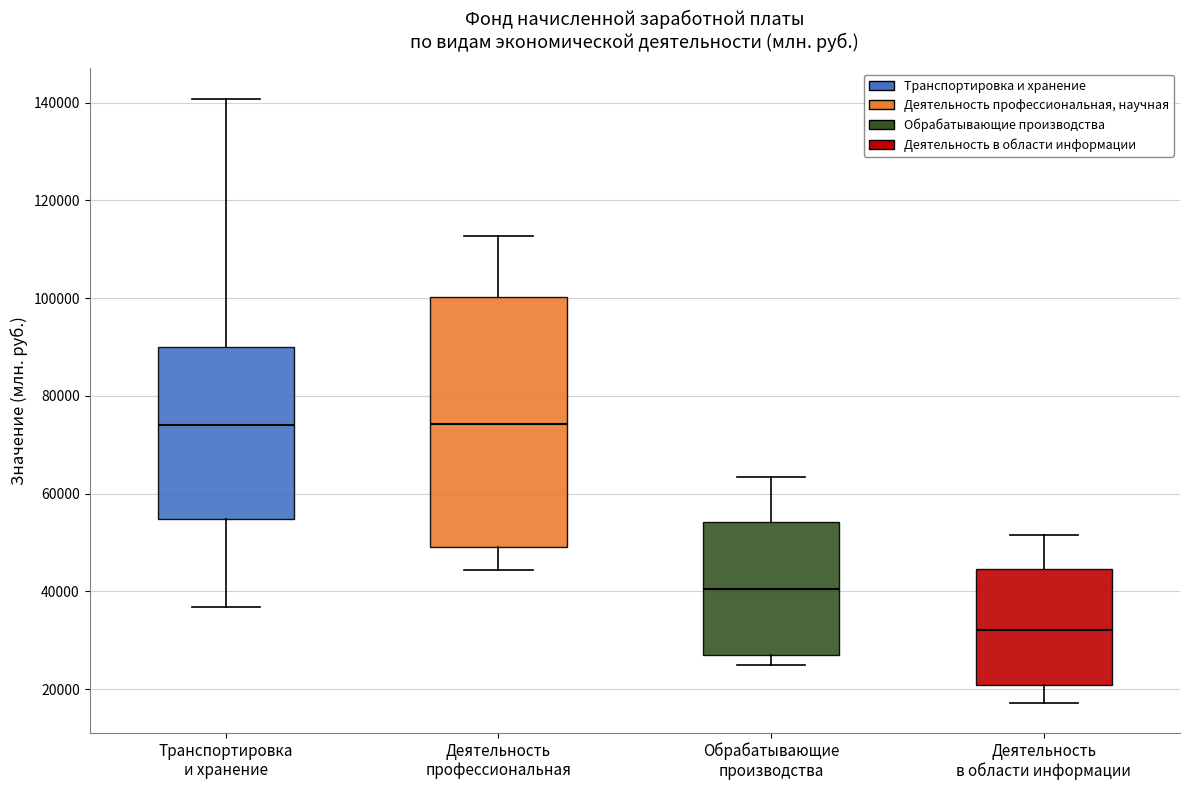

Which box is the tallest, from its lower edge to its upper edge?

Деятельность профессиональная